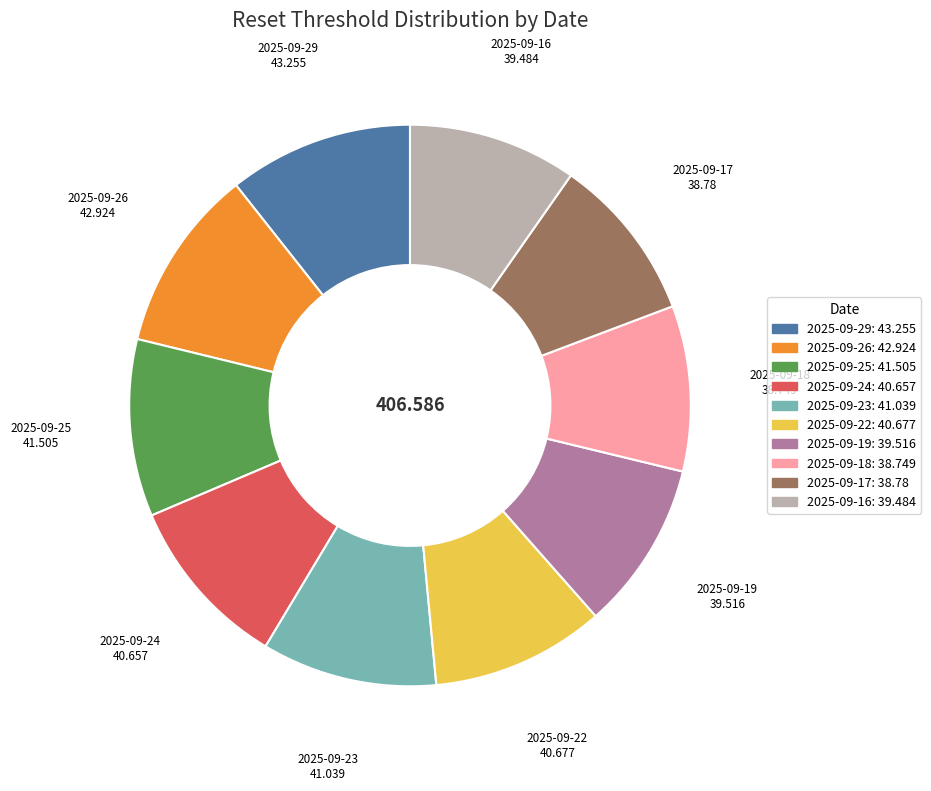

Do 2025-09-16 and 2025-09-17 together represent more than half of the pie?

No